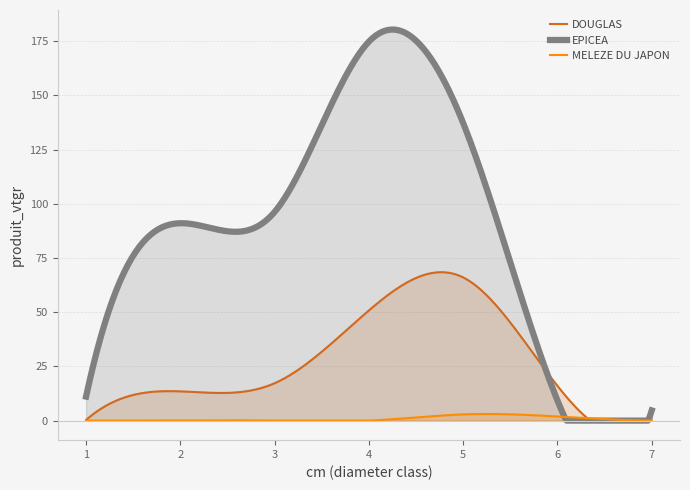

Reading right to left, what are all the values shown in this chart?

DOUGLAS: 7=2.3	6=16.0	5=66.0	4=50.8	3=17.2	2=13.5	1=0.3
EPICEA: 7=4.7	6=9.3	5=137.2	4=174.8	3=96.2	2=91.0	1=11.1
MELEZE DU JAPON: 7=0.0	6=1.9	5=2.9	4=0.0	3=0.0	2=0.0	1=0.0